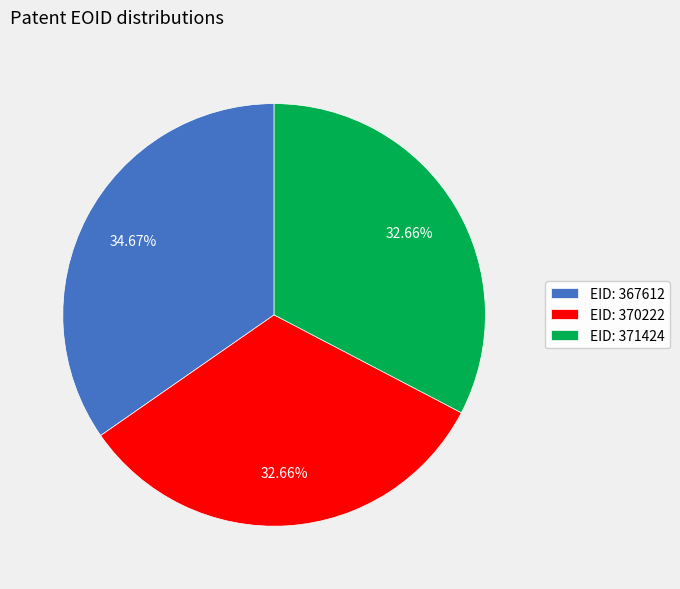

Does any single category account for the majority?

No